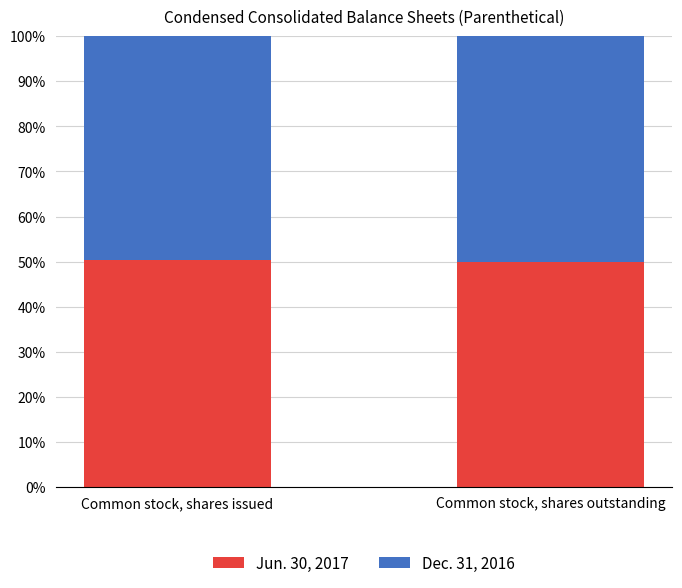

What is the highest value of the Jun. 30, 2017 series?

50.3